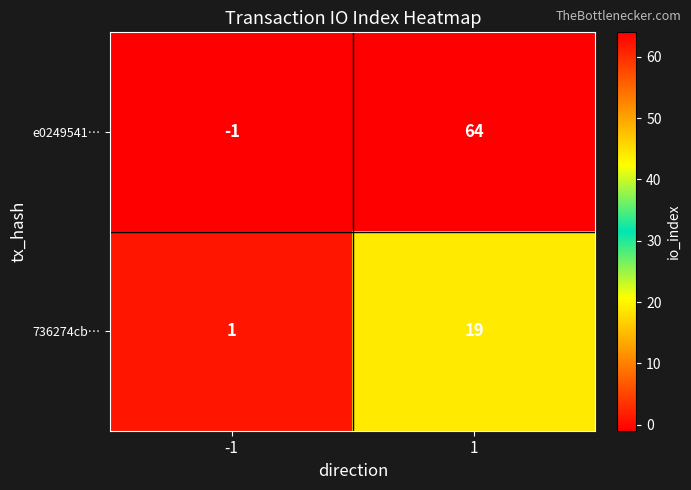

Between -1 and 1, which series saw the biggest shift?

e0249541…